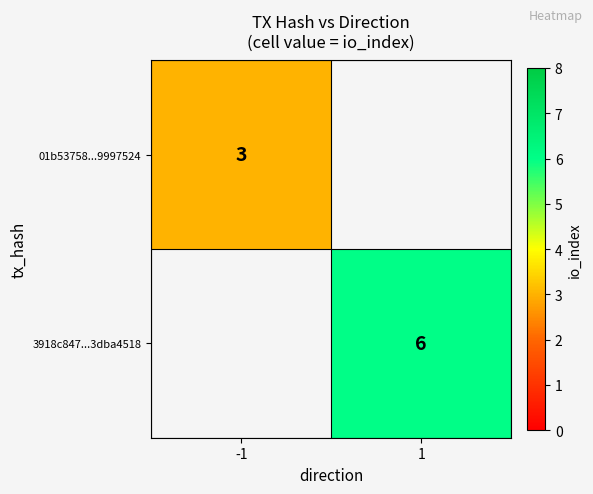

Which label corresponds to the largest value in the chart?

1